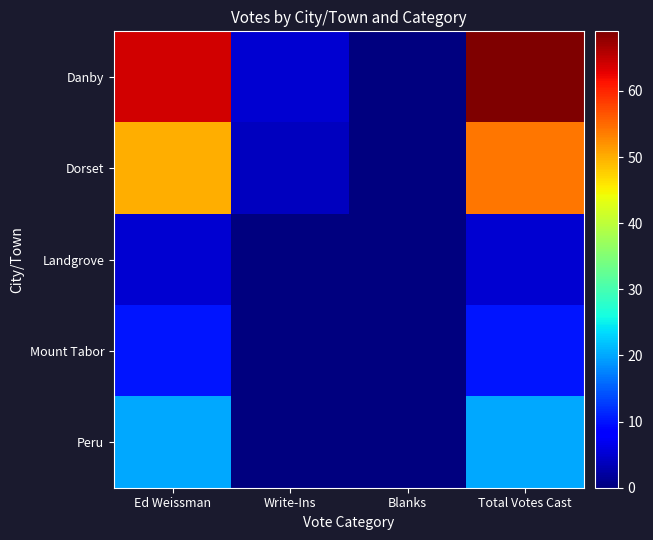

At which category is the sum across all series the highest?

Total Votes Cast